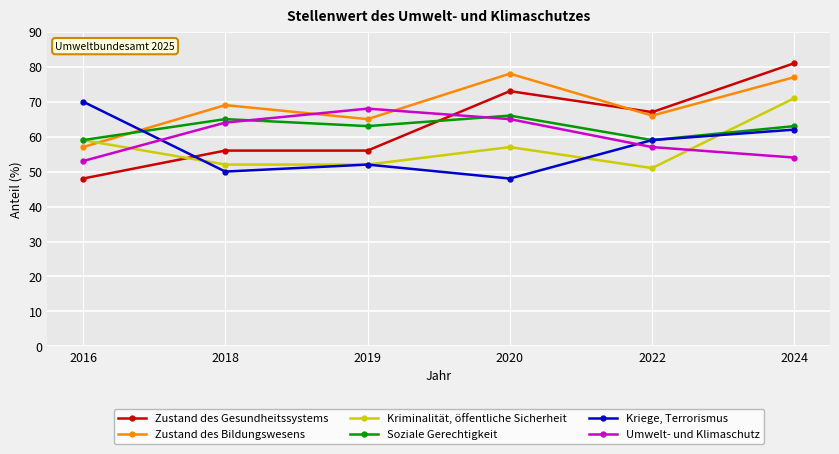

After their last crossing, which series has the higher values: Zustand des Bildungswesens or Soziale Gerechtigkeit?

Zustand des Bildungswesens